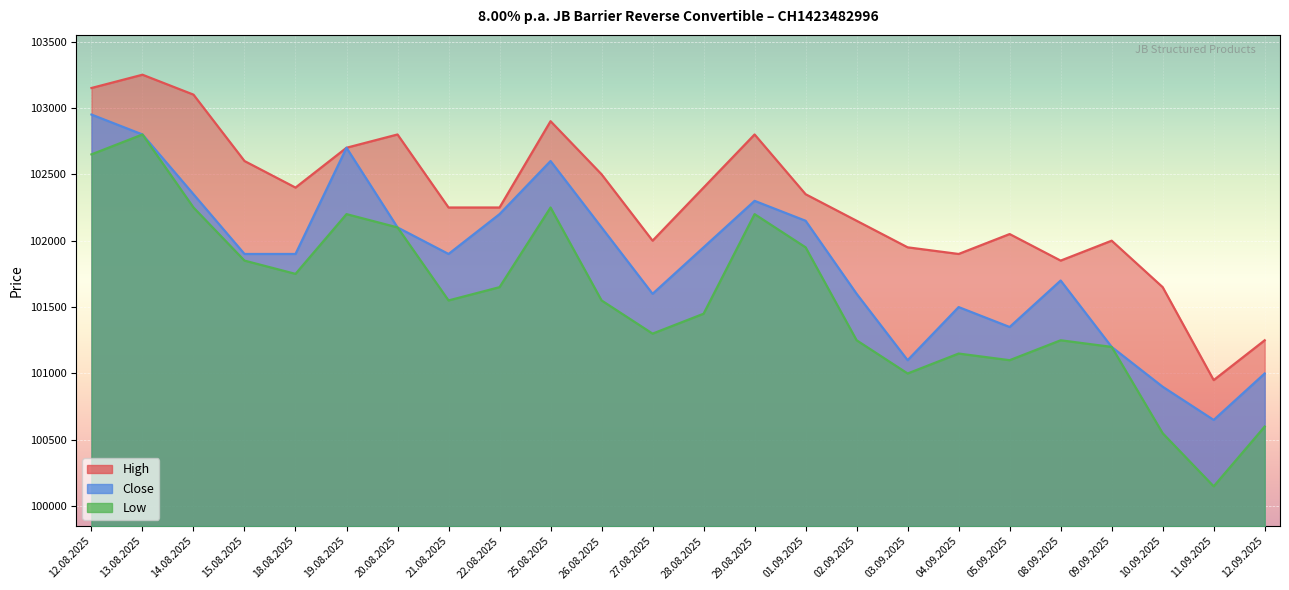

Count the number of data series in this chart.

3